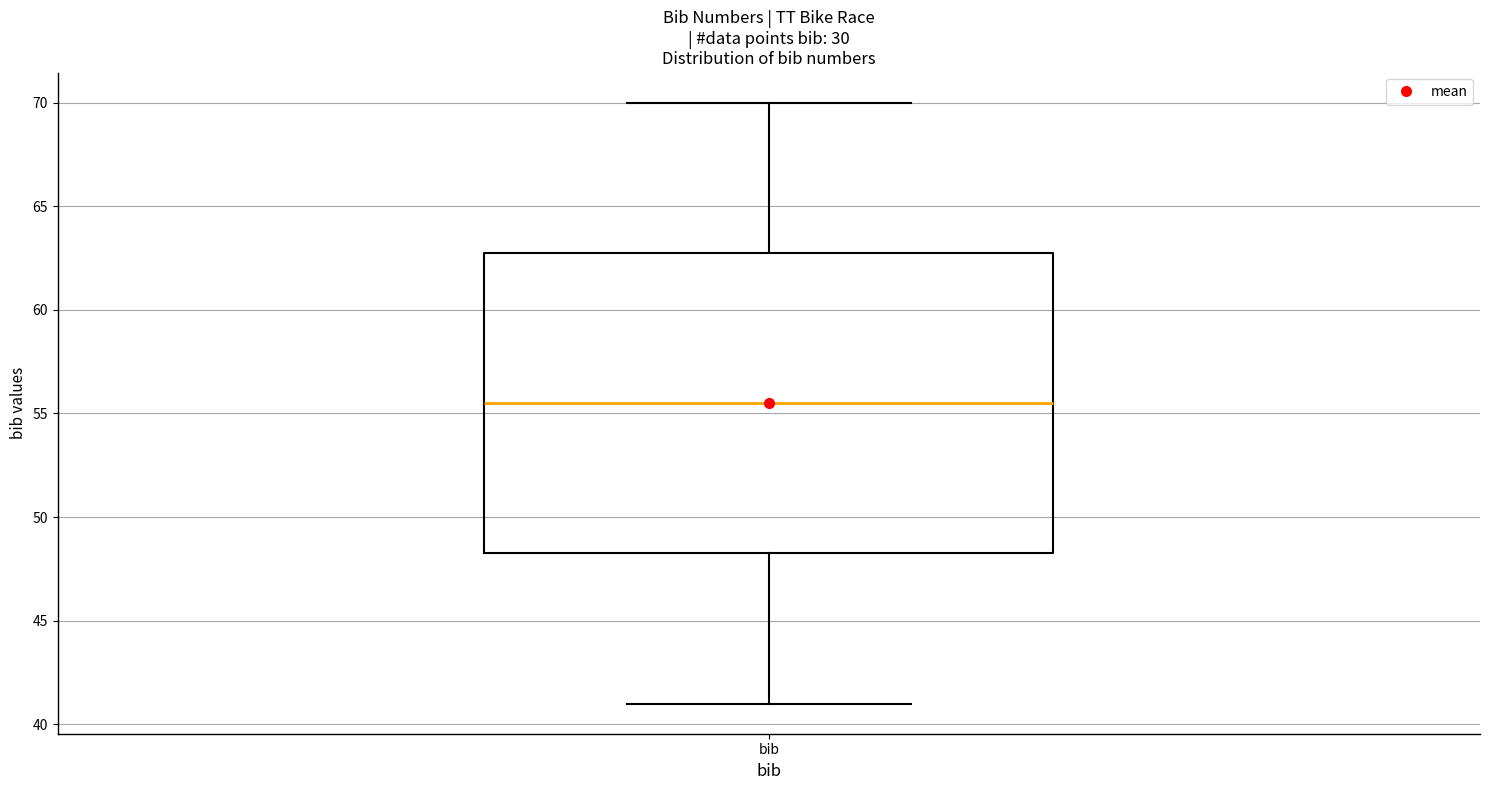

Where does the lower whisker of the box for bib end on the y-axis? The values are not printed on the chart, so give them approximately, as read against the axis.

41.0